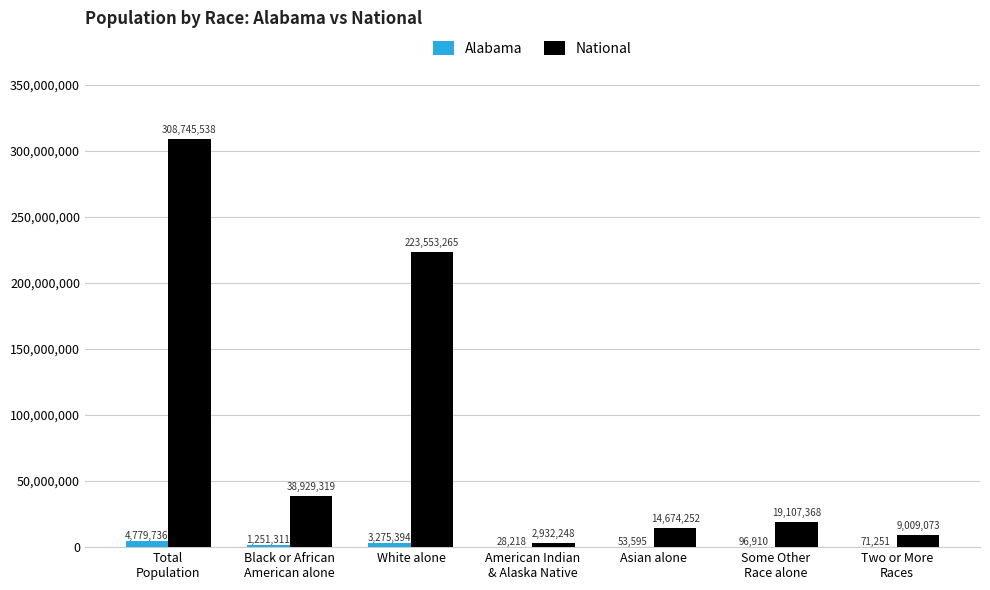

Reading right to left, what are all the values shown in this chart?

Alabama: Two or More
Races=71251	Some Other
Race alone=96910	Asian alone=53595	American Indian
& Alaska Native=28218	White alone=3275394	Black or African
American alone=1251311	Total
Population=4779736
National: Two or More
Races=9009073	Some Other
Race alone=19107368	Asian alone=14674252	American Indian
& Alaska Native=2932248	White alone=223553265	Black or African
American alone=38929319	Total
Population=308745538